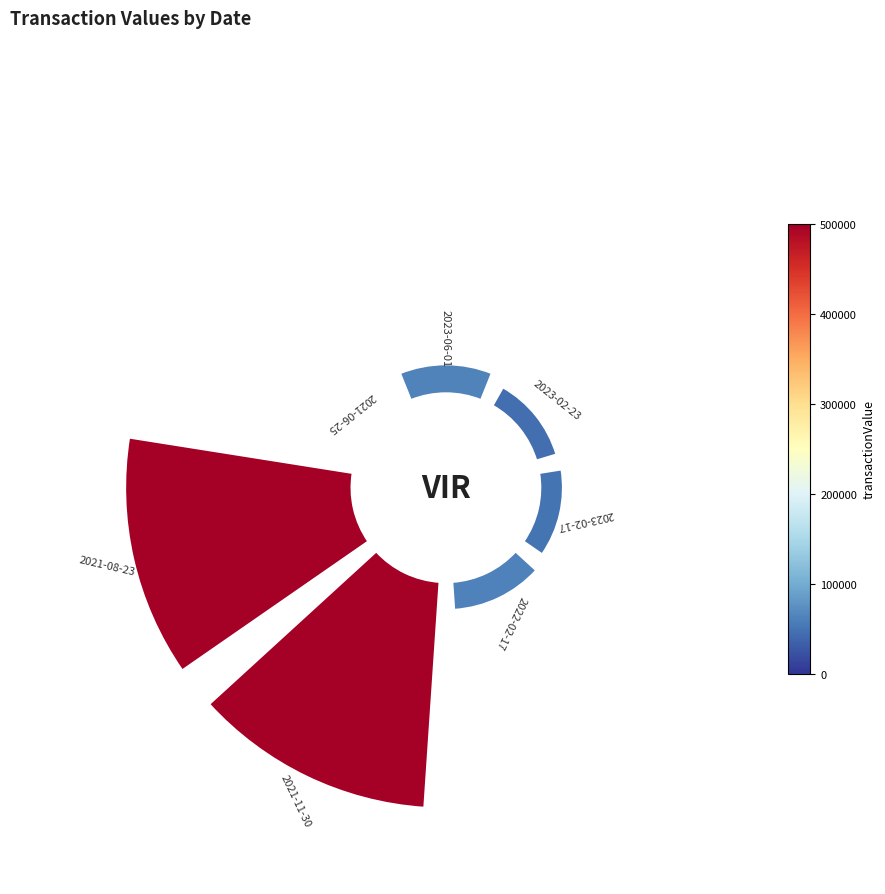

To the nearest percent, what is the difference between the largest and smallest slice percentages?

41%